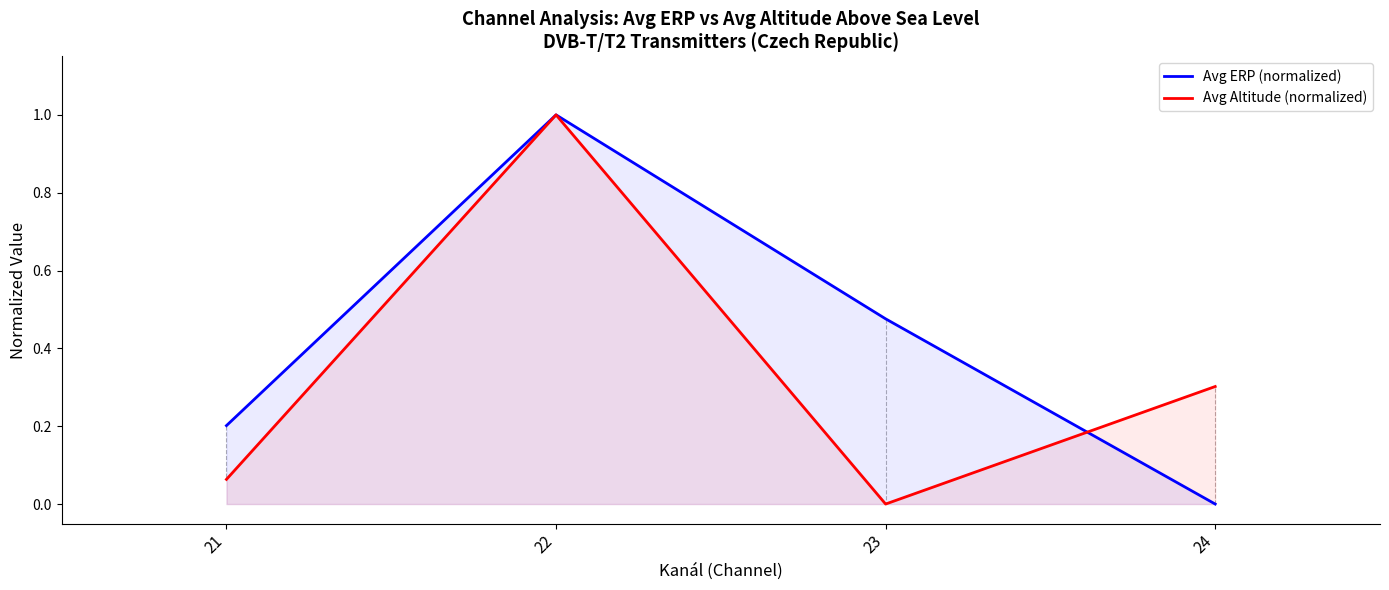

Which series has the largest range (max minus min)?

Avg ERP (normalized)